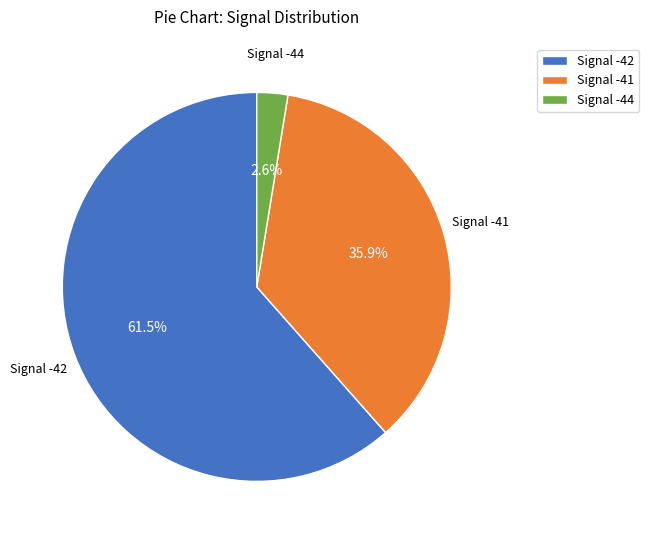

What is the majority slice?

Signal -42